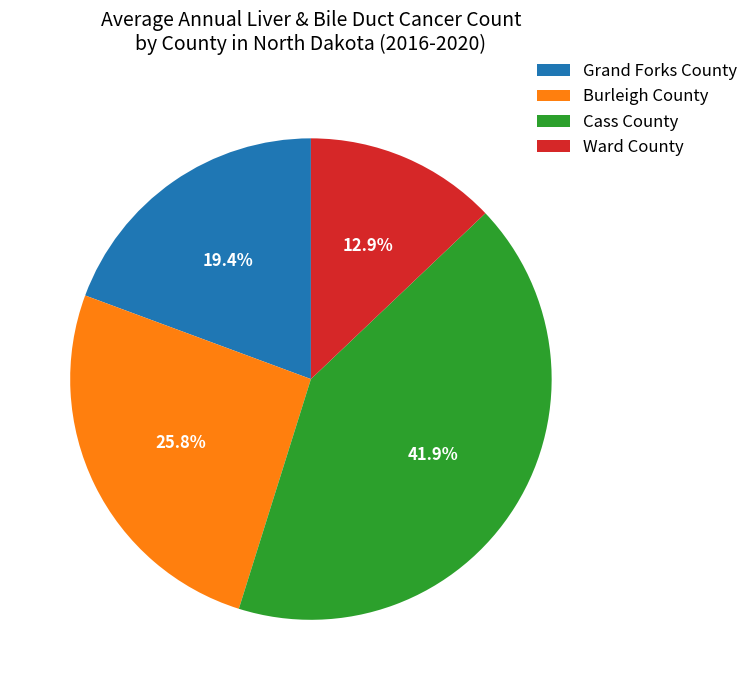

How many segments does this pie chart have?

4